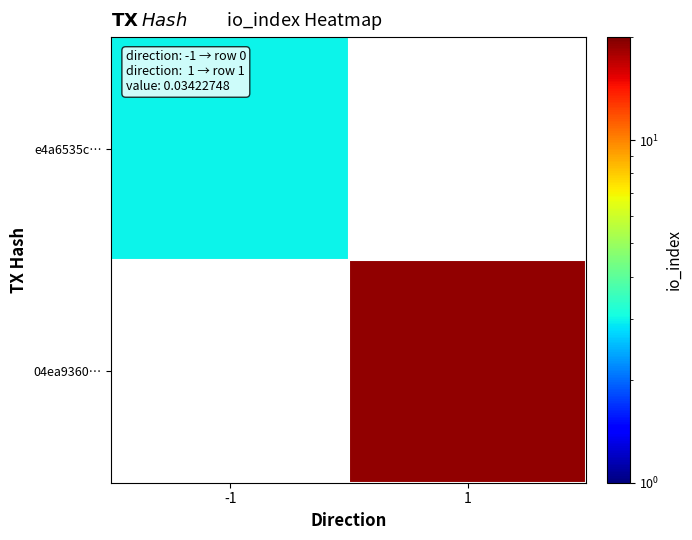

List the series in order of their overall mean, lowest first.

e4a6535c…, 04ea9360…